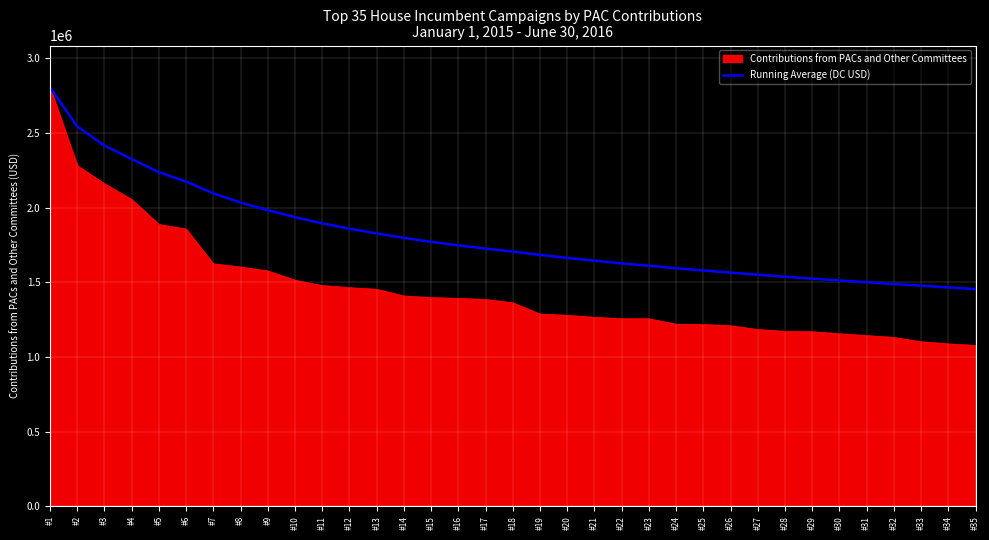

Rank the series by their average value, from highest to lowest.

Running Average (DC USD), Contributions from PACs and Other Committees